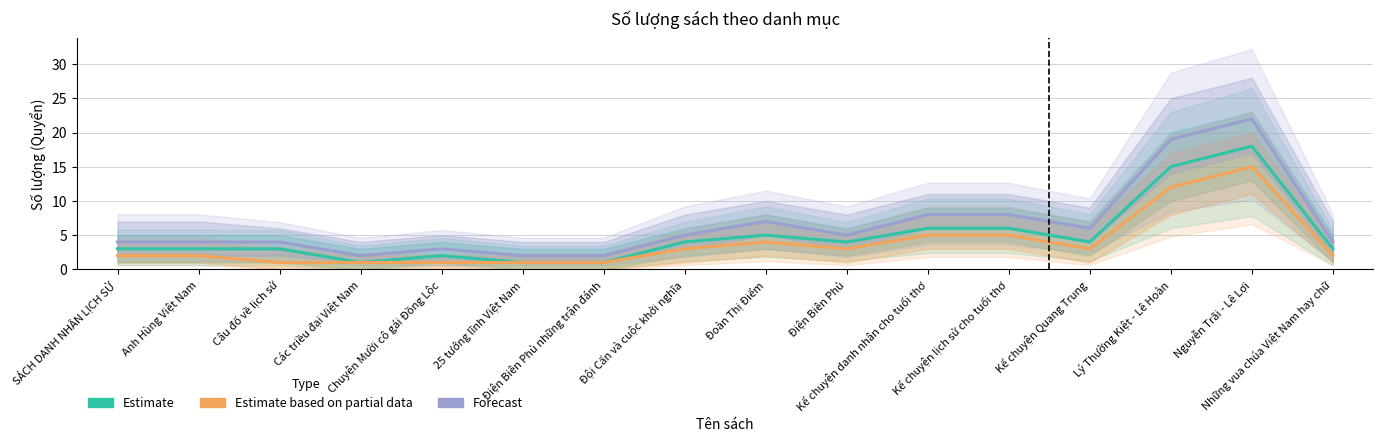

What is the spread (max minus min) of values at Điện Biên Phủ?

2